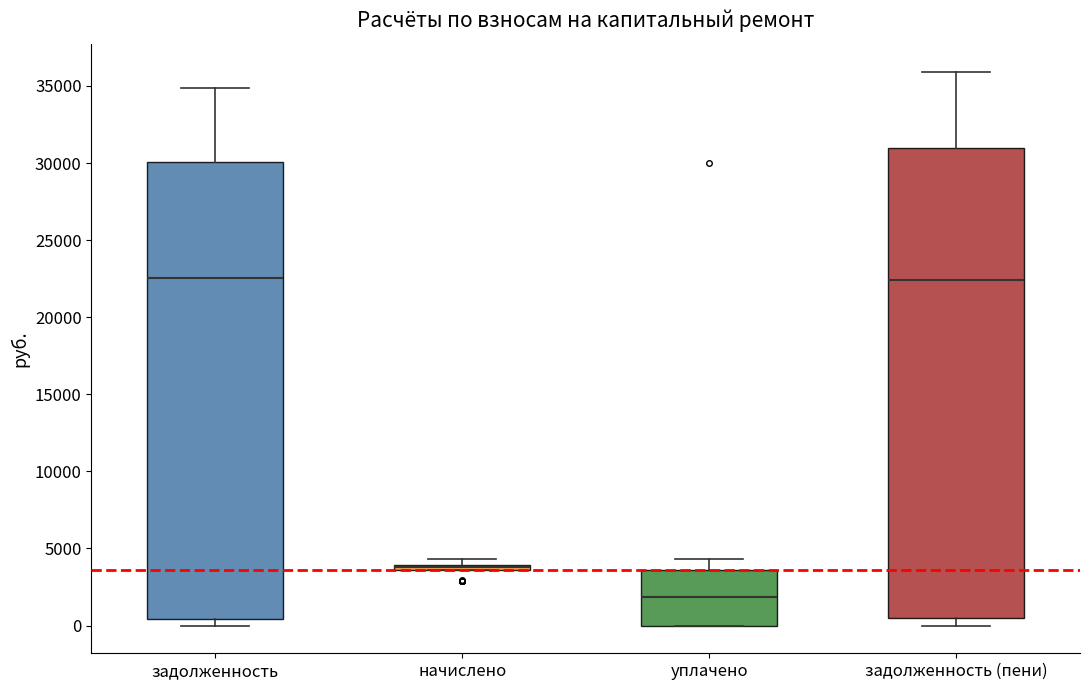

Comparing the boxes themselves (not the whiskers), which one is the tallest?

задолженность (пени)